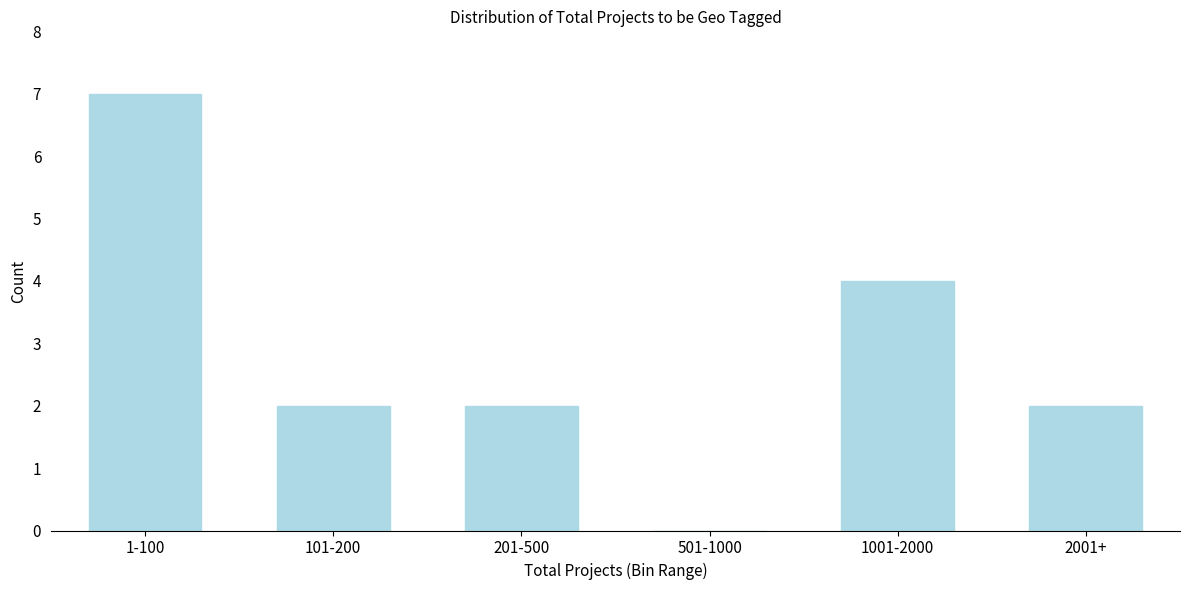

Reading left to right, what are all the values shown in this chart?

1-100=7	101-200=2	201-500=2	501-1000=0	1001-2000=4	2001+=2